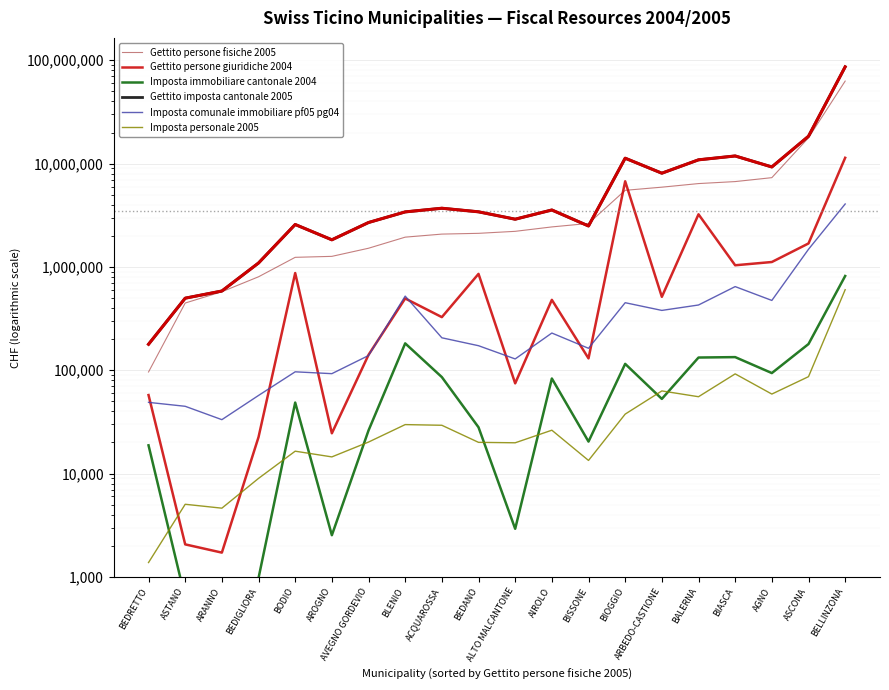

At which category does Imposta personale 2005 reach its first local peak?

ASTANO